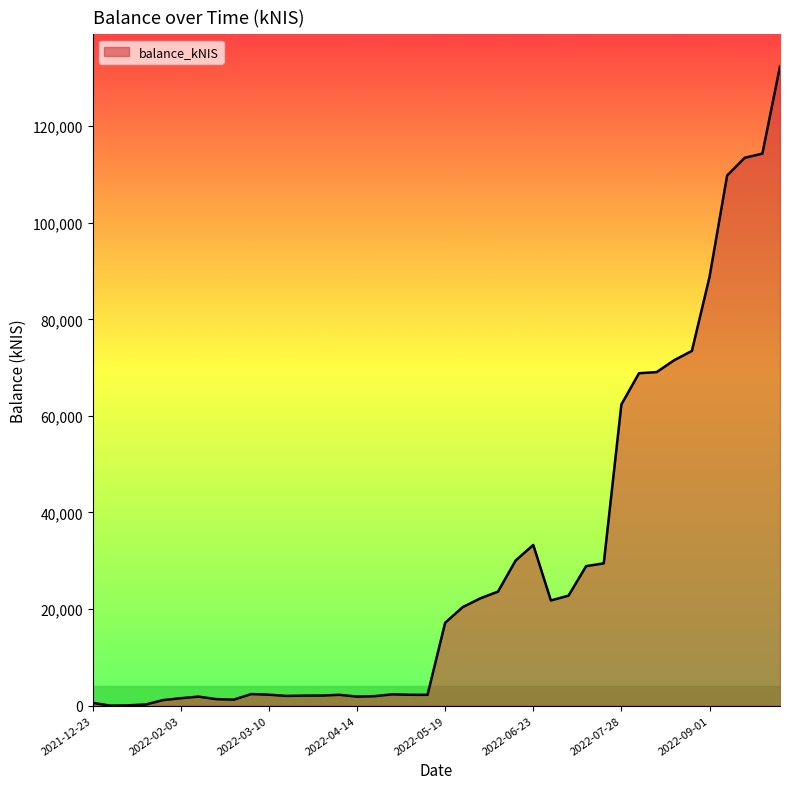

What is the difference between the second highest and minimum values?

114313.4